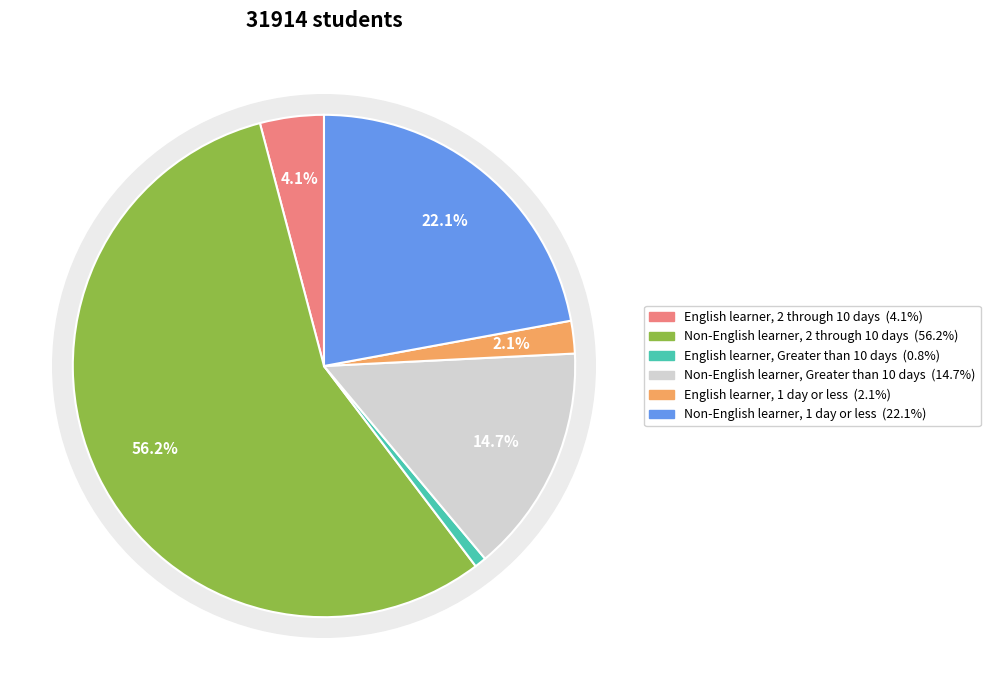

To the nearest percent, what is the combined percentage of English learner, Greater than 10 days and Non-English learner, 2 through 10 days?

57%